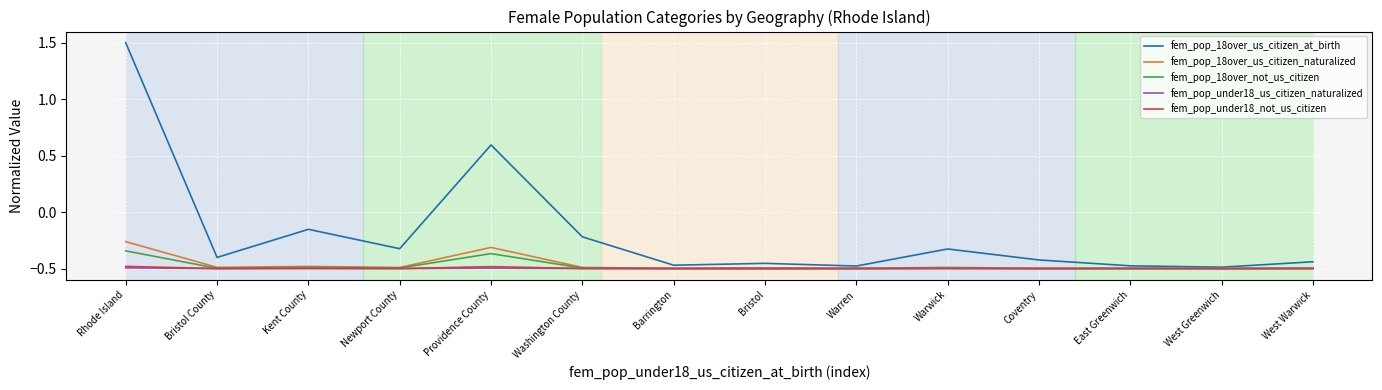

Which category has the highest value in the fem_pop_18over_us_citizen_naturalized series?

Rhode Island